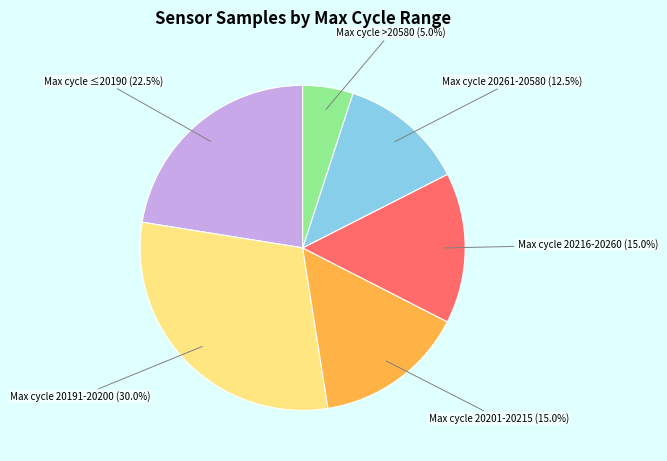

How many segments does this pie chart have?

6